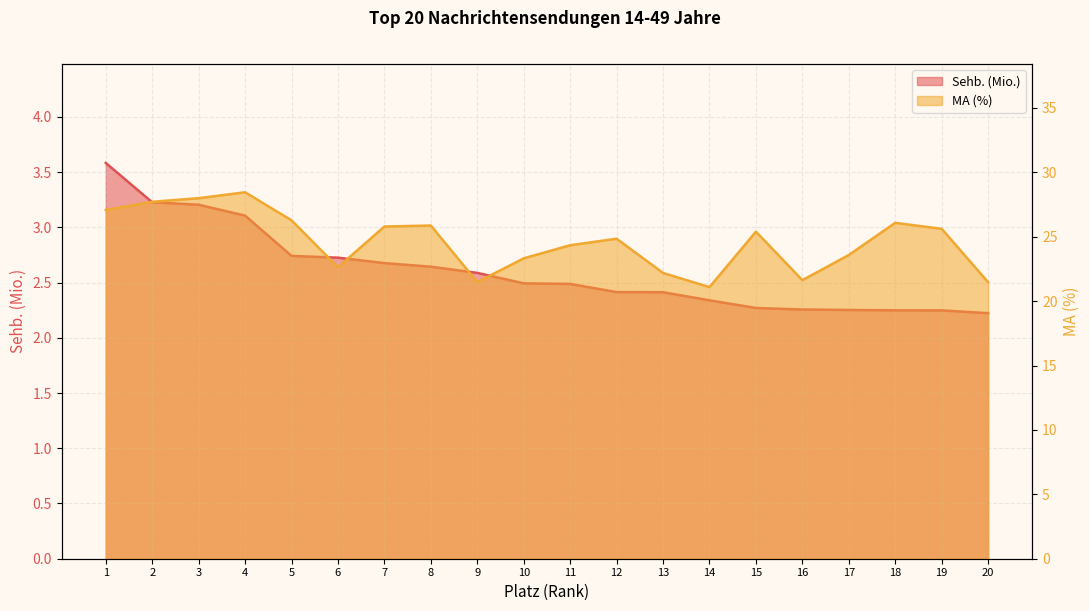

Rank the series by their average value, from lowest to highest.

Sehb. (Mio.), MA (%)